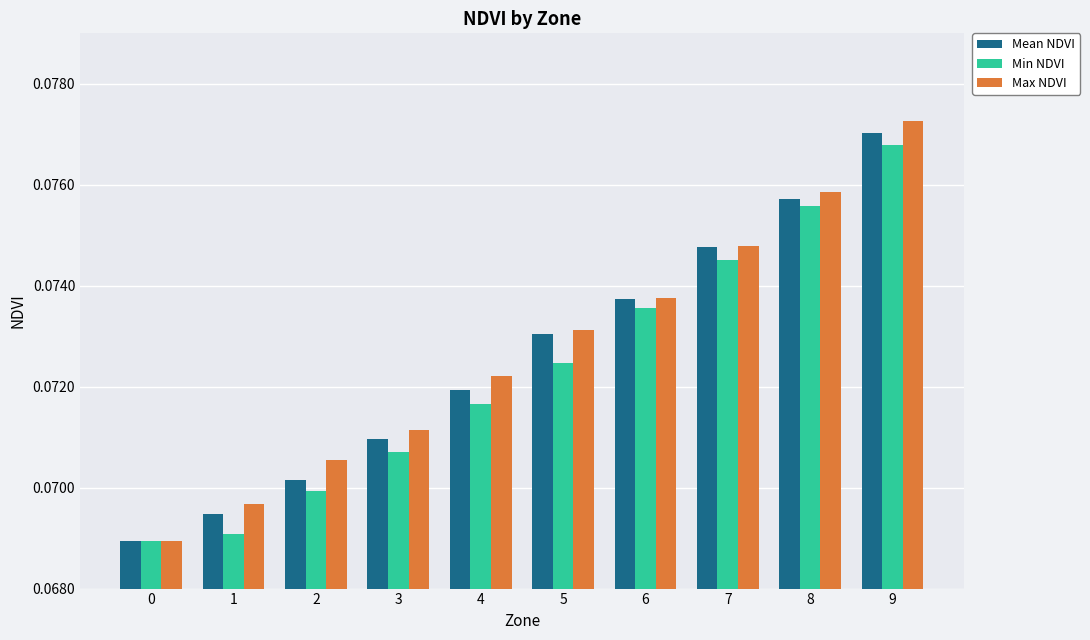

Rank the categories by Max NDVI value from highest to lowest.

9, 8, 7, 6, 5, 4, 3, 2, 1, 0